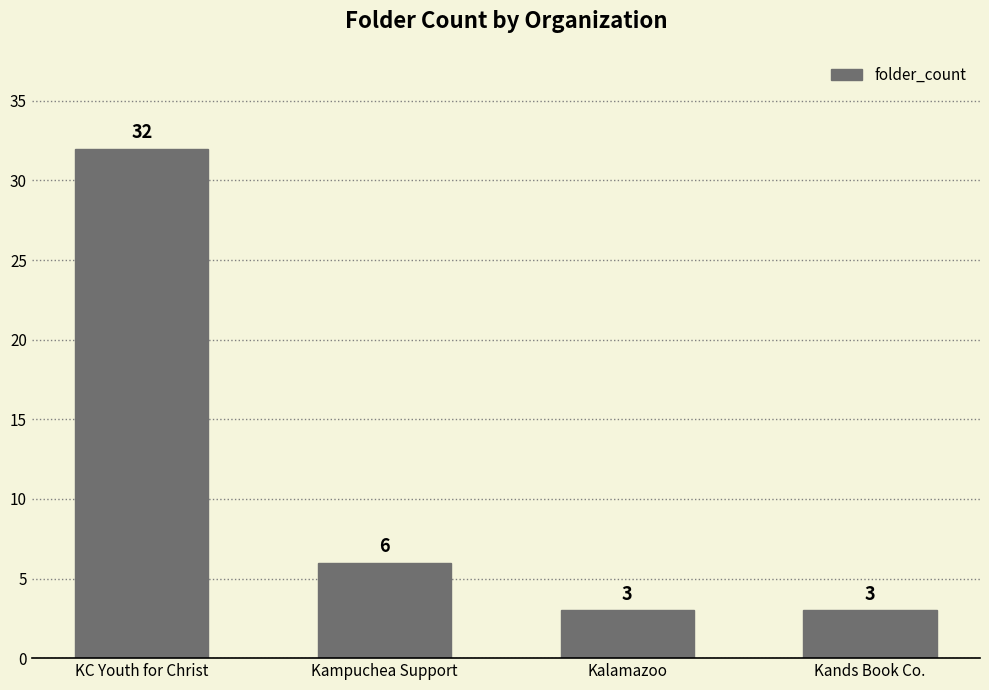

Which category has the highest value across all series?

KC Youth for Christ